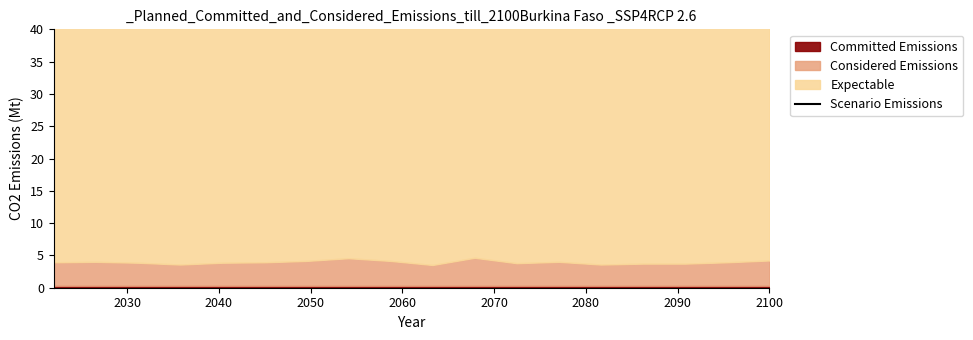

Does the chart display data point markers on the line(s)?

No